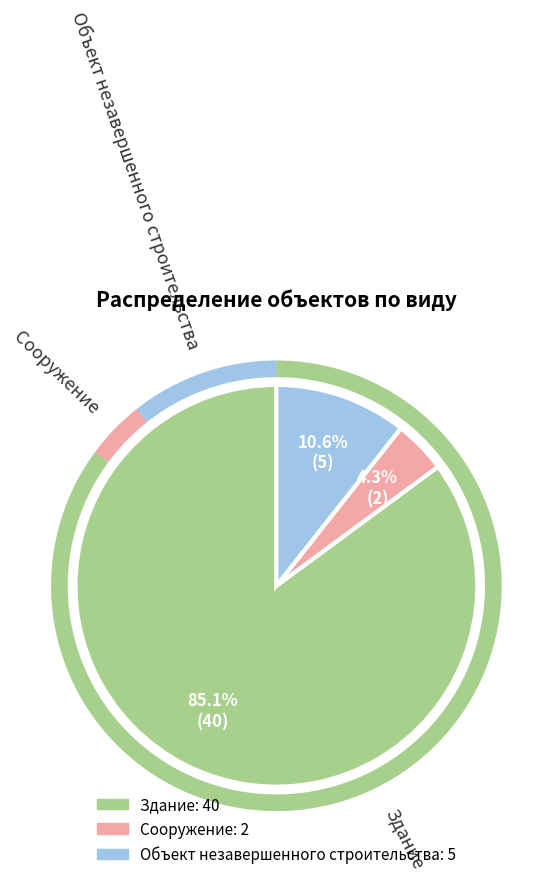

Is there any slice that represents more than half of the pie?

Yes